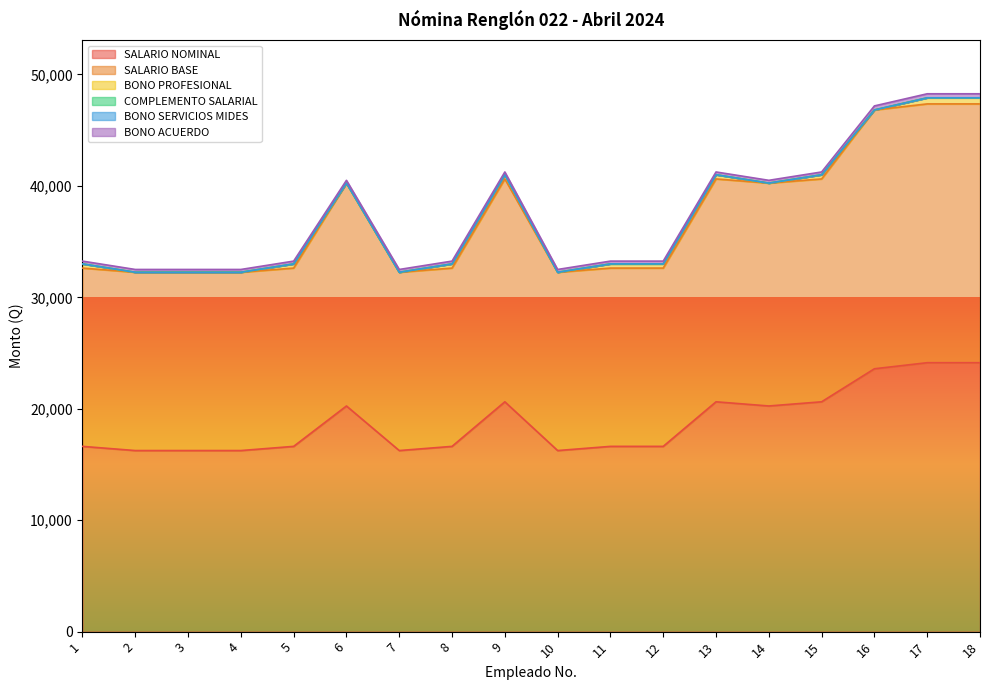

True or false: BONO PROFESIONAL and COMPLEMENTO SALARIAL cross at least once.

False